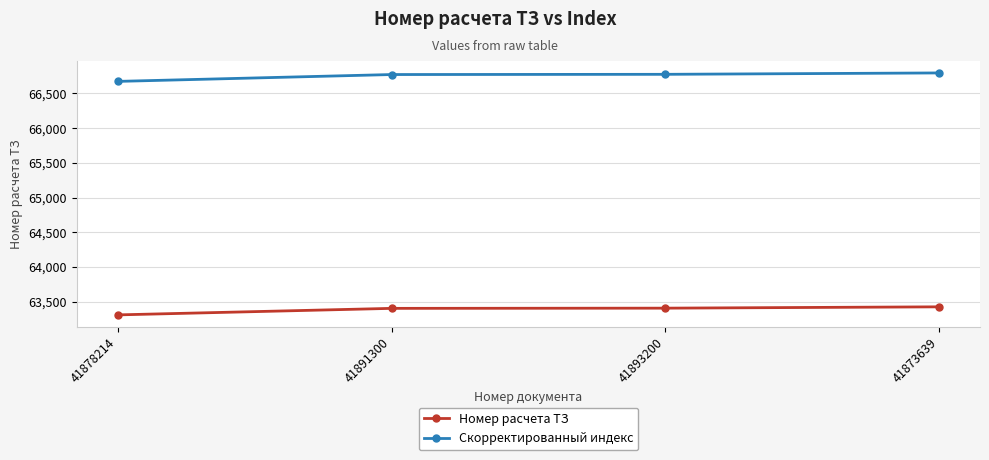

Is it true that Скорректированный индекс equals 66776.3 at 41893200?

True